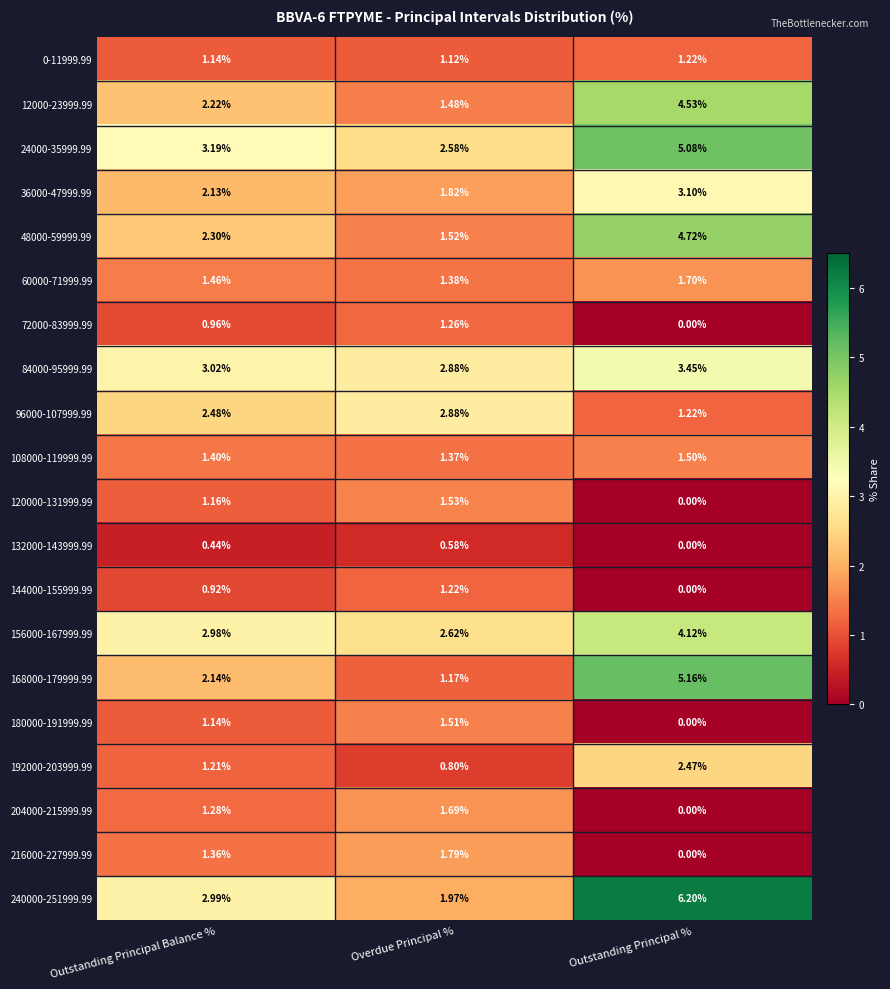

Rank the categories by 216000-227999.99 value from lowest to highest.

Outstanding Principal %, Outstanding Principal Balance %, Overdue Principal %